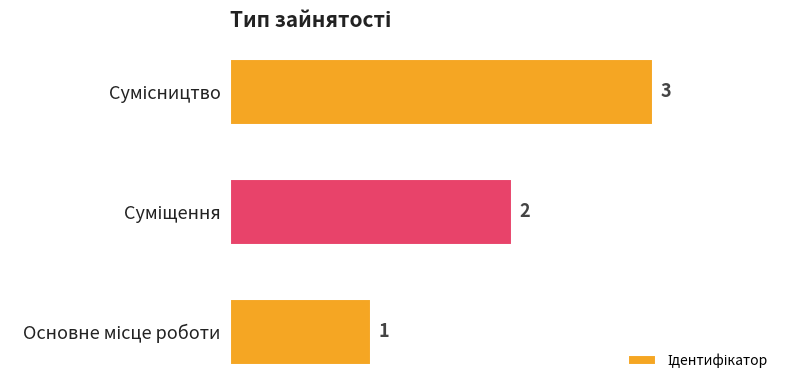

Count the values in the range 1 to 3.

3